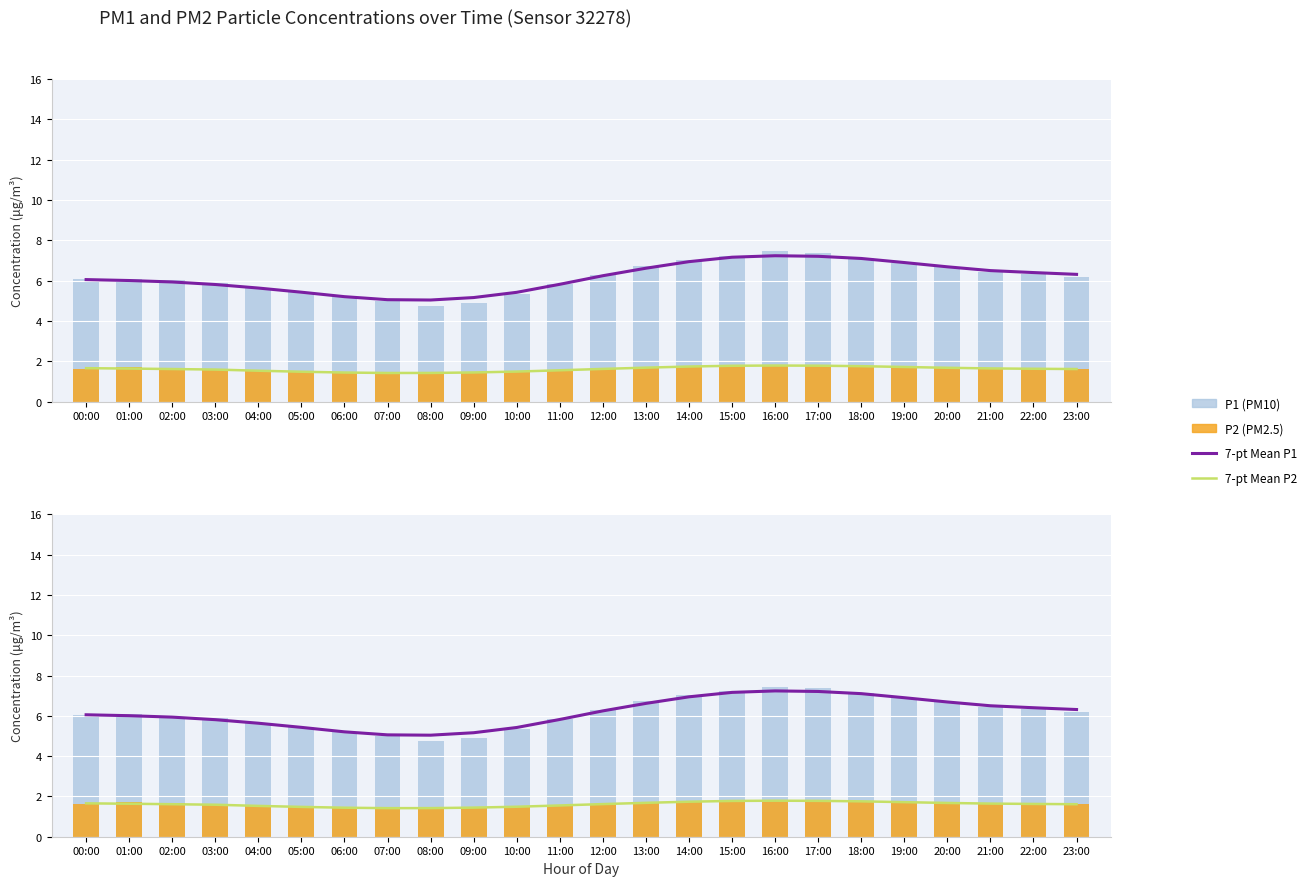

The value of 7-pt Mean P2 at 12:00 is 1.6. True or false?

True